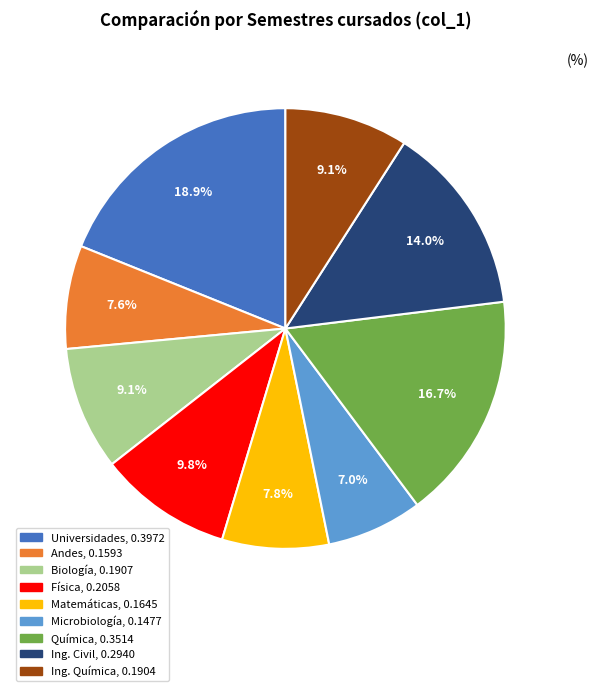

To the nearest percent, what is the difference between the Ing. Civil and Física slice percentages?

4%